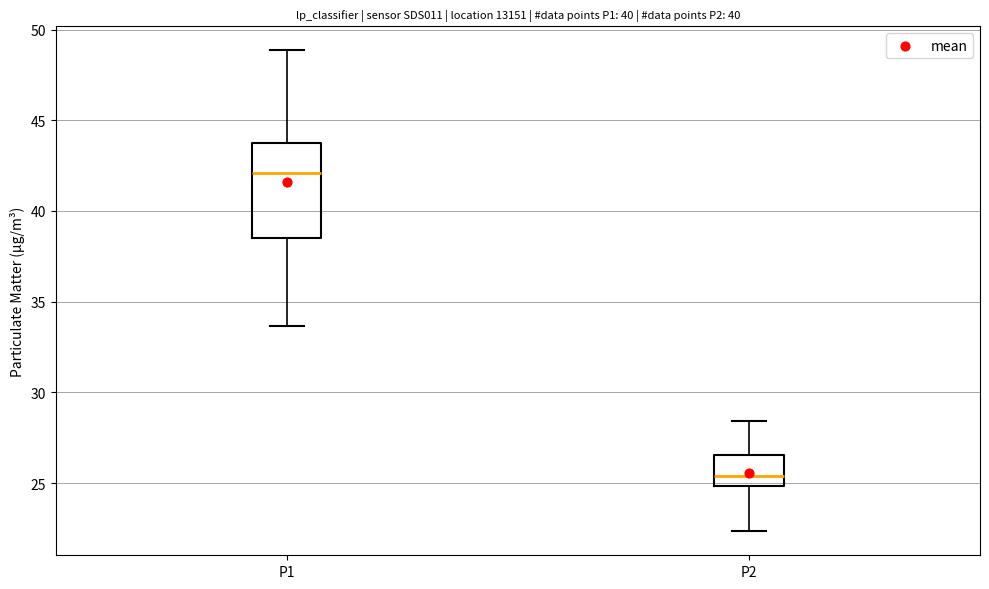

Reading left to right, transcribe this box plot: for each box, give where its median line is, the range the box spans, and where its two whiskers end, as read against the y-axis. The values are not printed on the chart, so give them approximately, as read against the axis.

P1: median 42.0, box 38.5 to 44.0, whiskers 33.5 to 49.0
P2: median 25.5, box 25.0 to 26.5, whiskers 22.5 to 28.5